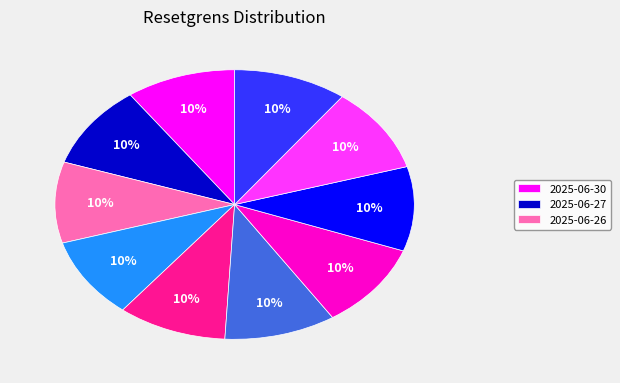

To the nearest percent, what is the average slice percentage?

10%